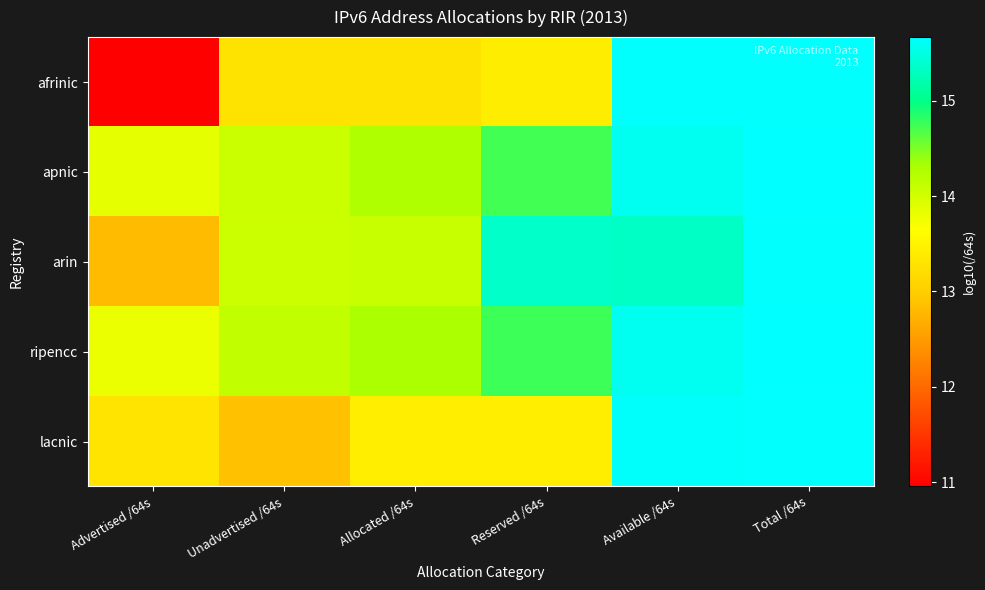

Count the number of data series in this chart.

5